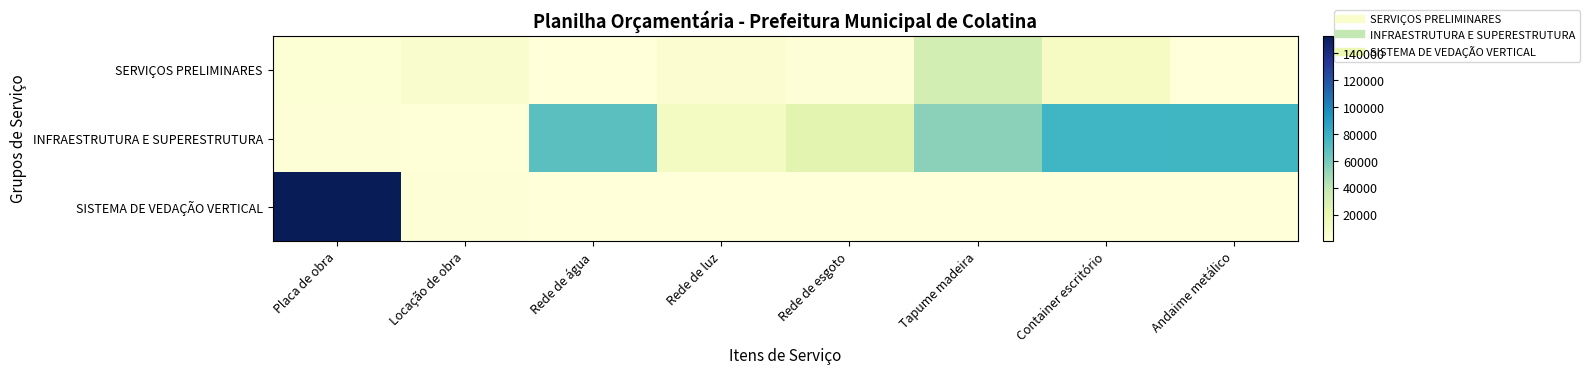

Reading left to right, list all the values displayed in this chart.

SERVIÇOS PRELIMINARES: Placa de obra=2783.3	Locação de obra=5786.9	Rede de água=368.8	Rede de luz=4467.7	Rede de esgoto=2699.3	Tapume madeira=32395.5	Container escritório=10849.2	Andaime metálico=422.9
INFRAESTRUTURA E SUPERESTRUTURA: Placa de obra=1785.9	Locação de obra=1538.4	Rede de água=68707.1	Rede de luz=11607.2	Rede de esgoto=24291.0	Tapume madeira=54410.7	Container escritório=77104.7	Andaime metálico=76306.9
SISTEMA DE VEDAÇÃO VERTICAL: Placa de obra=153213.4	Locação de obra=1894.5	Rede de água=368.8	Rede de luz=368.8	Rede de esgoto=368.8	Tapume madeira=368.8	Container escritório=368.8	Andaime metálico=368.8